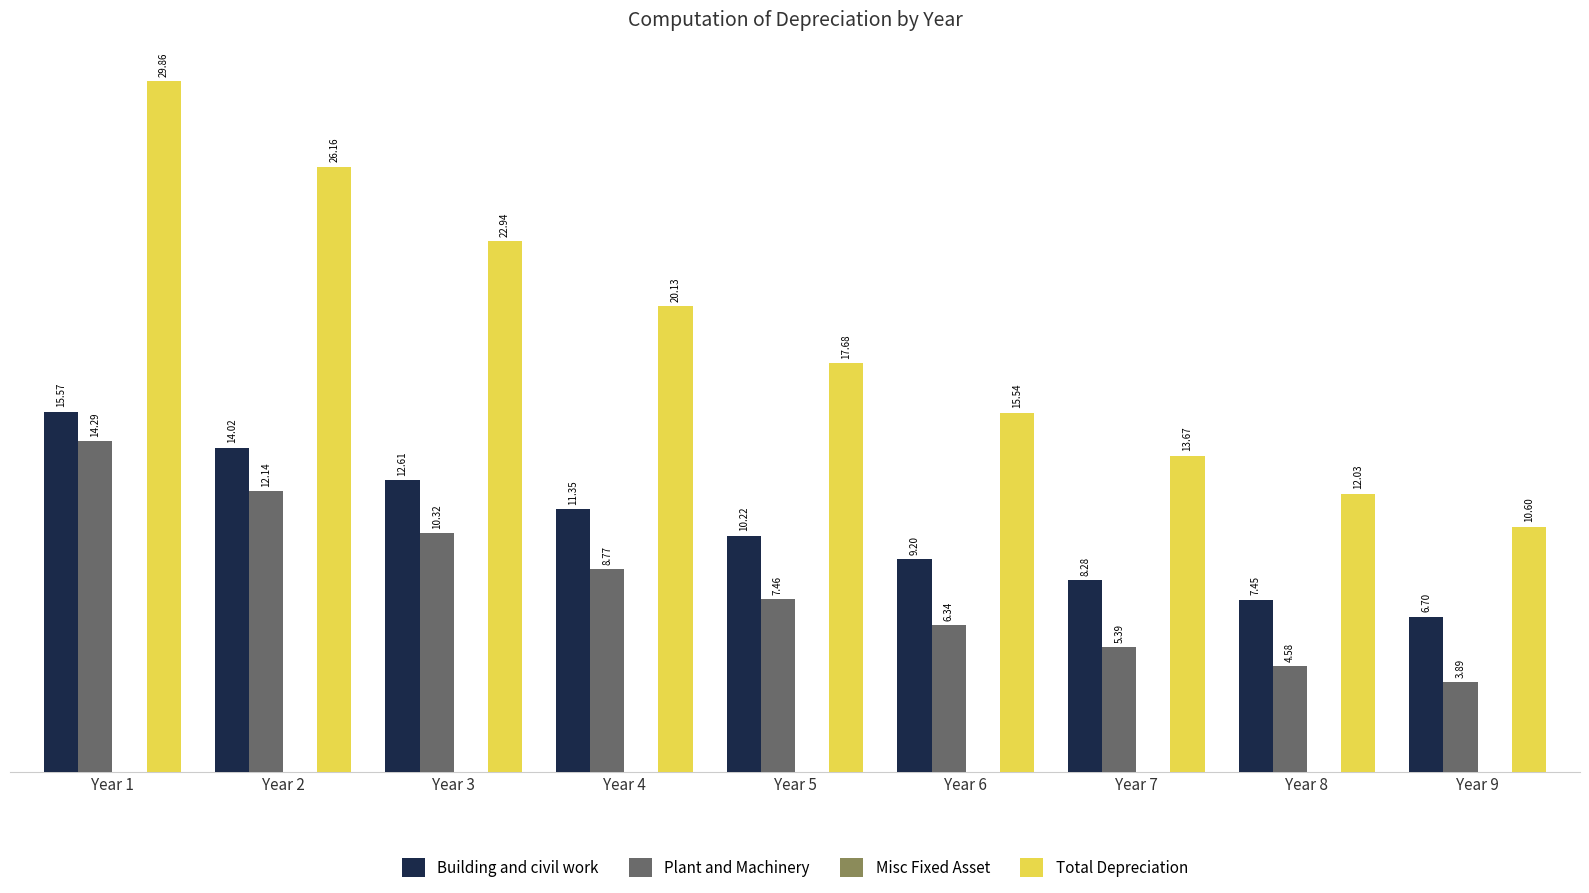

Rank the series by their maximum value, from highest to lowest.

Total Depreciation, Building and civil work, Plant and Machinery